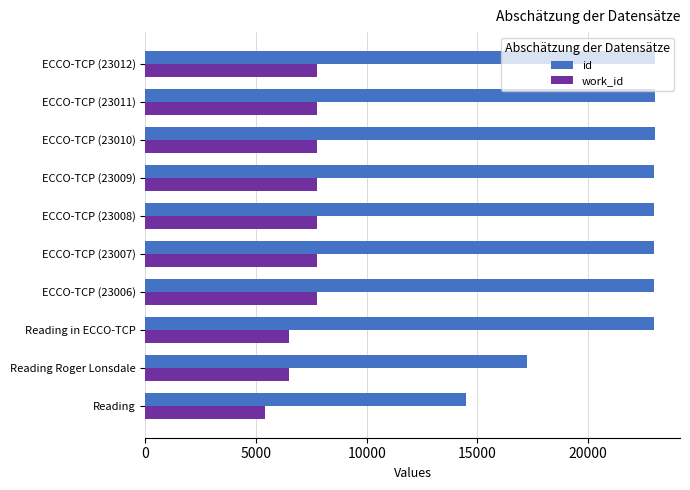

At ECCO-TCP (23007), list the series in order from smallest to largest.

work_id, id